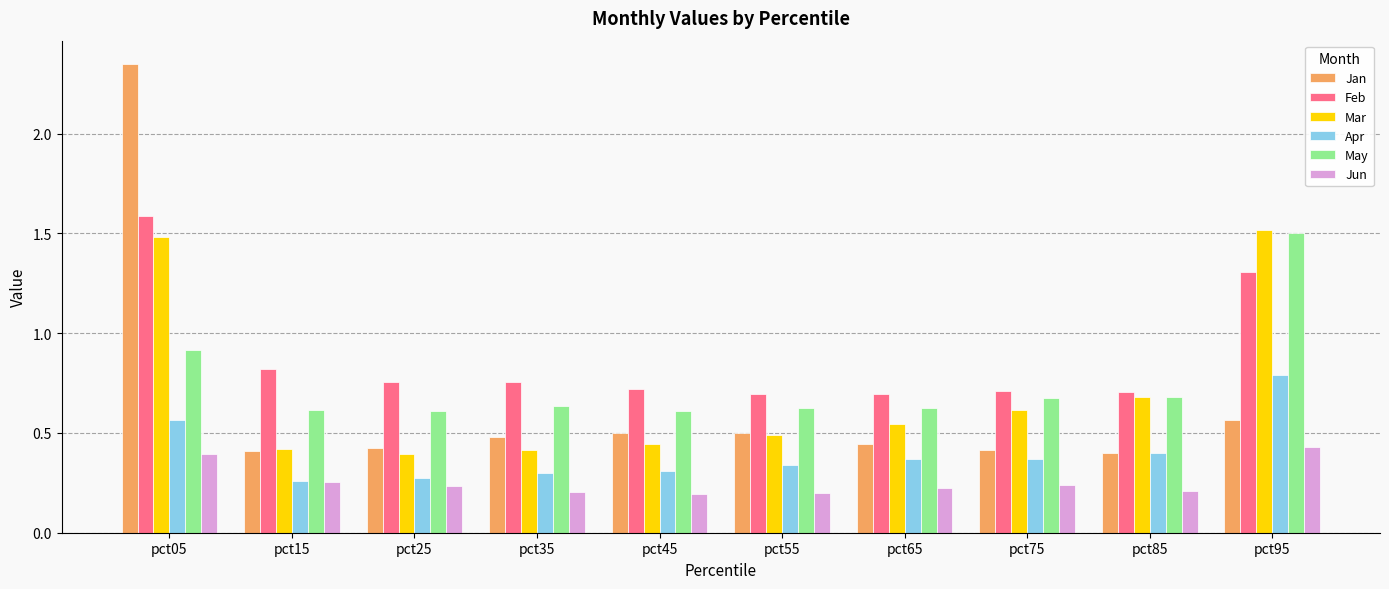

At which label is Jan closest to 1?

pct95